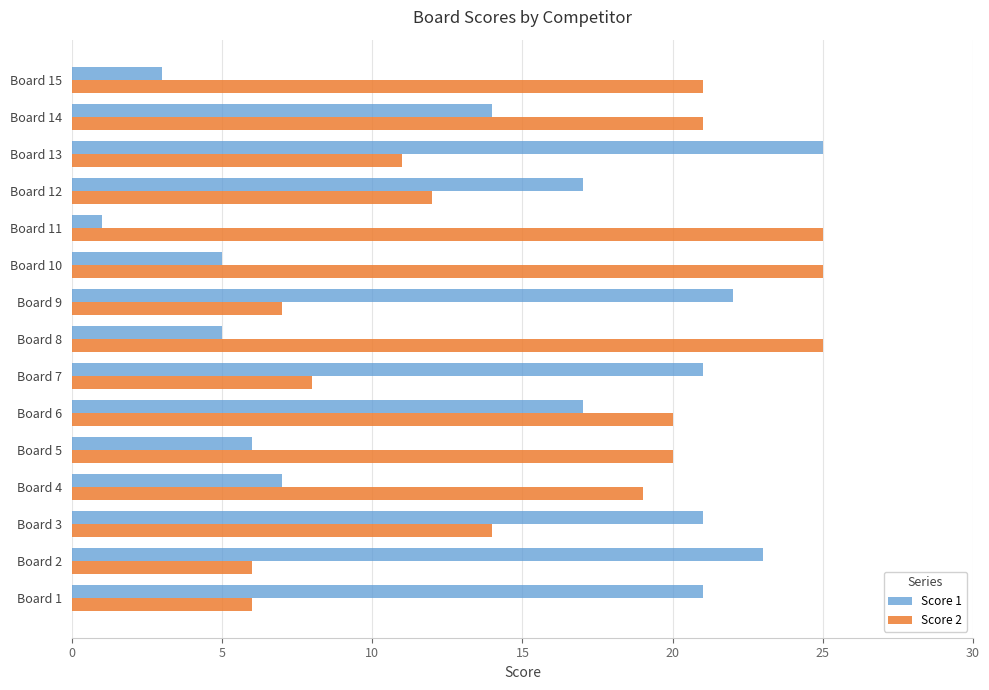

True or false: Score 1 has a value of 7 at Board 4.

True